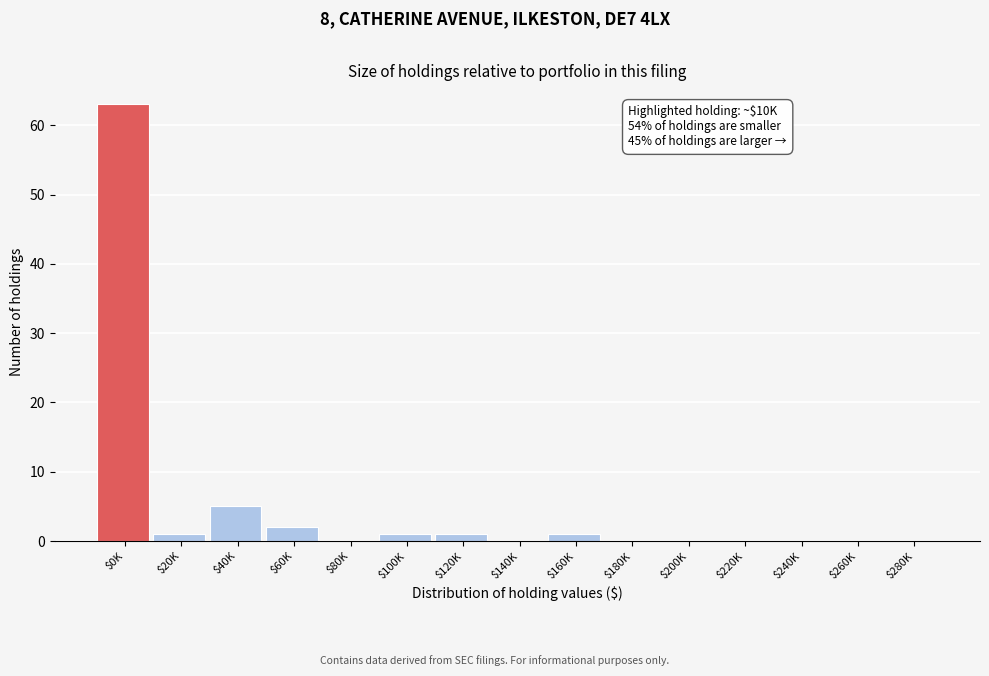

What is the greatest value displayed?

63